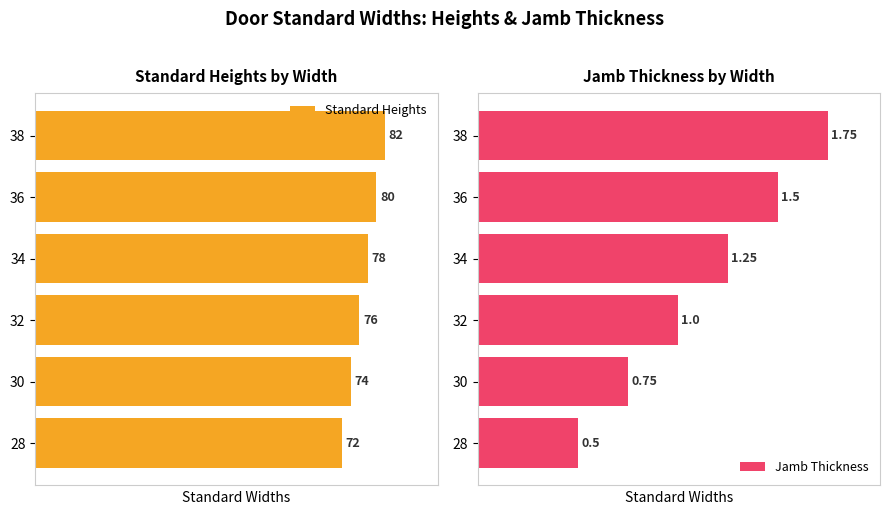

How many data points in Jamb Thickness are less than 1?

2